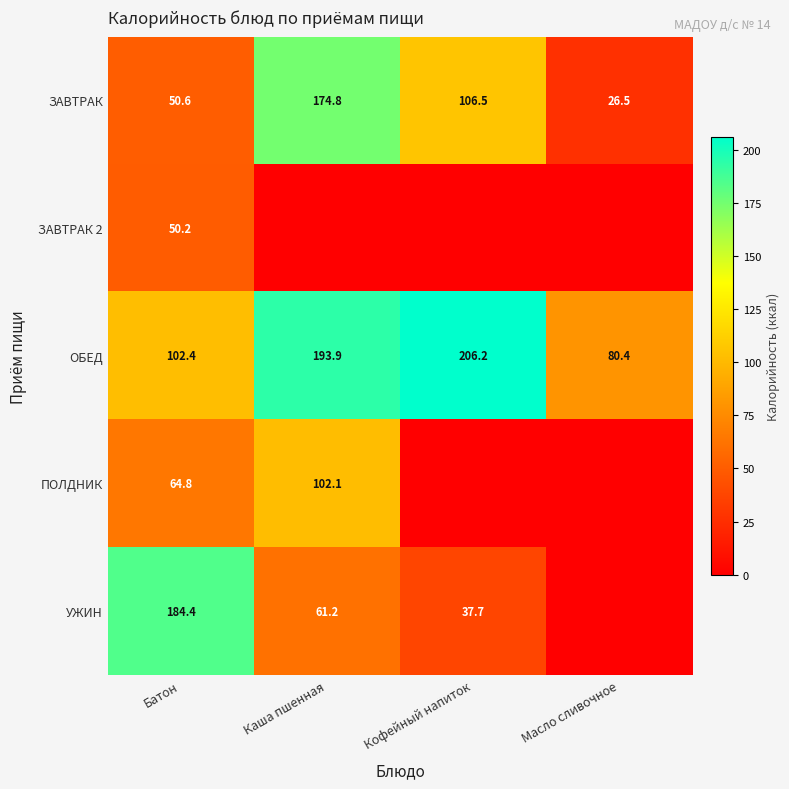

What is the difference between the maximum and minimum values in the ОБЕД series?

125.8